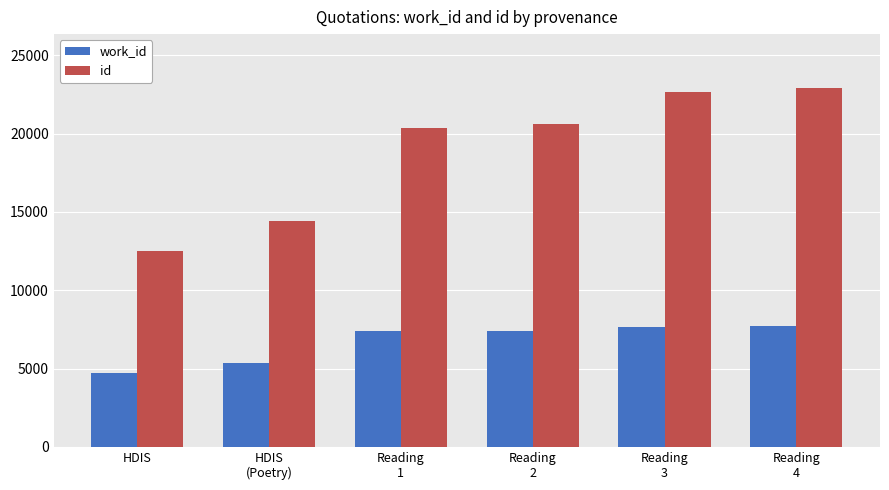

Is it true that id equals 9529 at Reading
4?

False